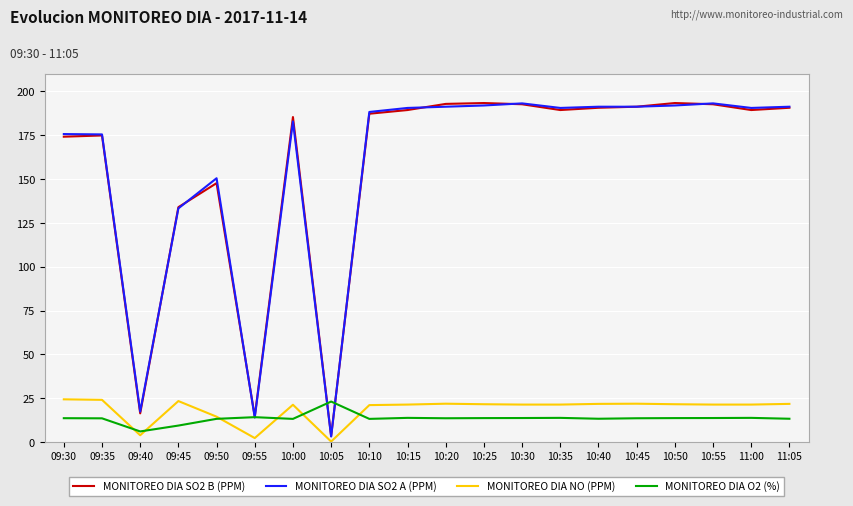

What is the difference between the maximum and minimum values in the MONITOREO DIA NO (PPM) series?

24.1